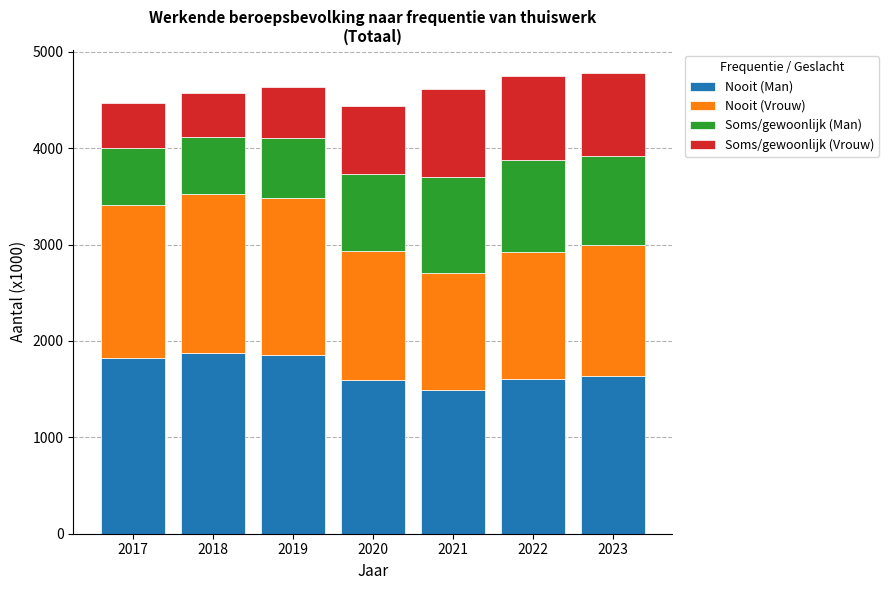

What is the total value across all series at 2022?

4752.3